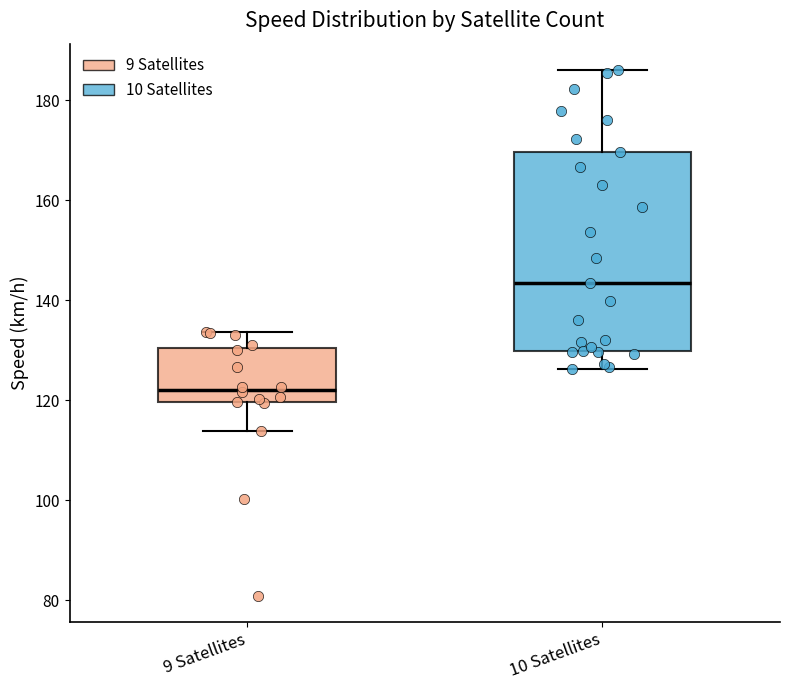

Reading left to right, transcribe this box plot: for each box, give where its median line is, the range the box spans, and where its two whiskers end, as read against the y-axis. The values are not printed on the chart, so give them approximately, as read against the axis.

9 Satellites: median 122, box 120 to 130, whiskers 114 to 134
10 Satellites: median 144, box 130 to 170, whiskers 126 to 186